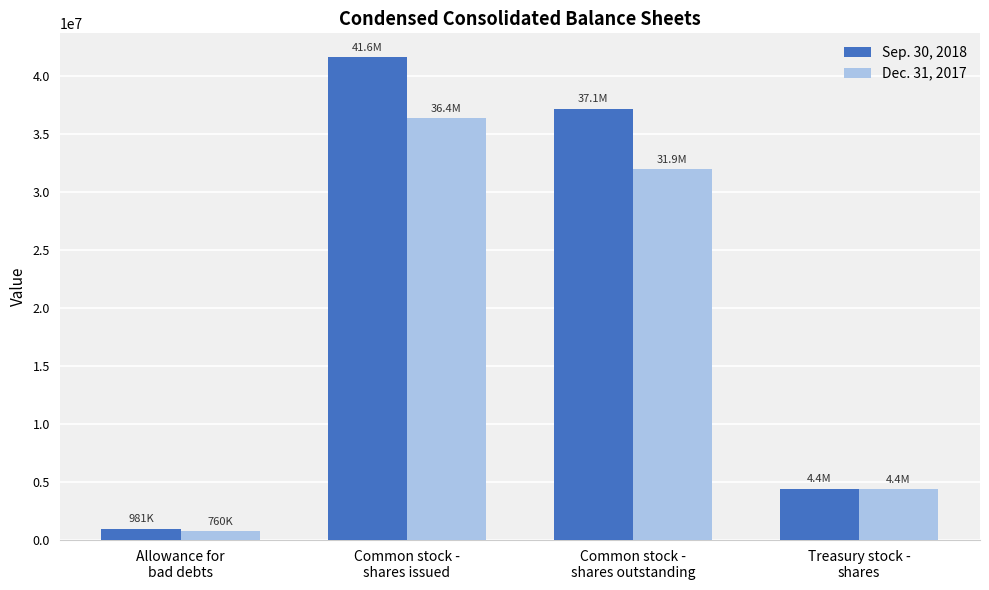

At how many categories does at least one series exceed 20555207?

2